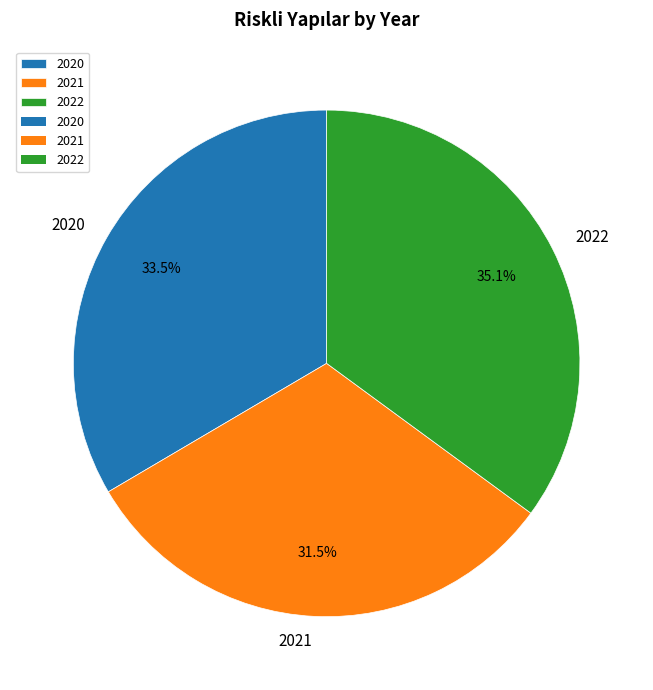

Is it true that 2022 is 35% of the pie?

True